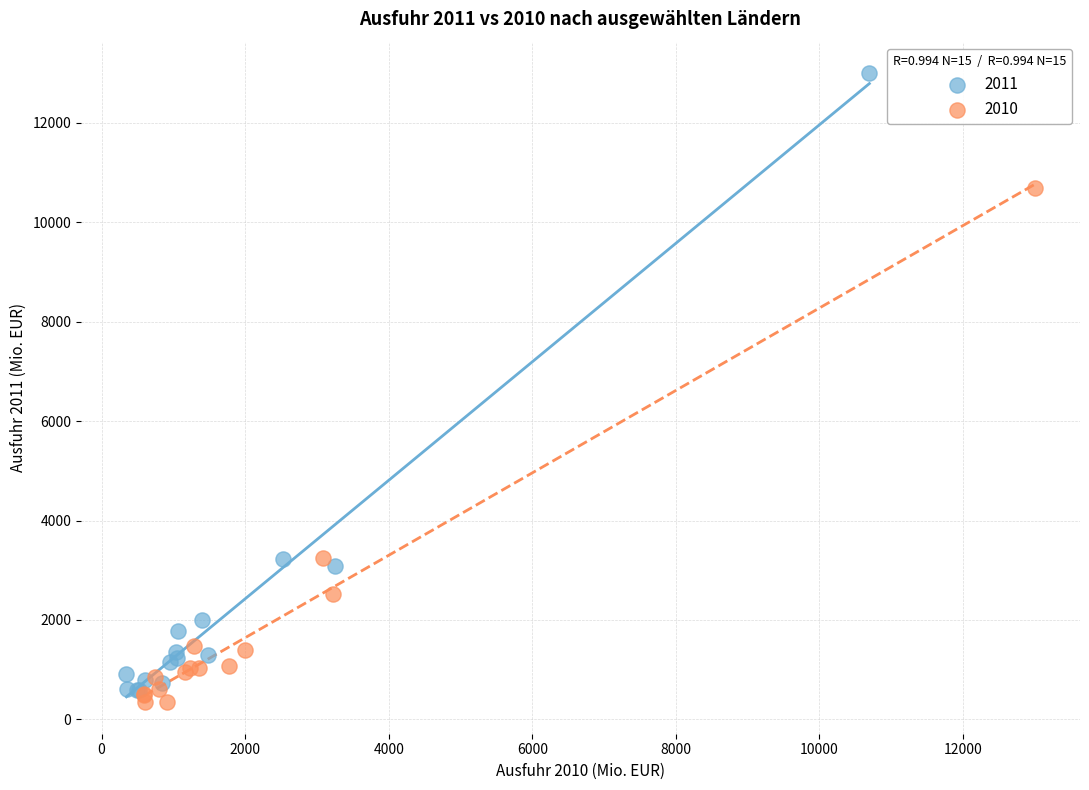

Which series contains the lowest Y value?

2010